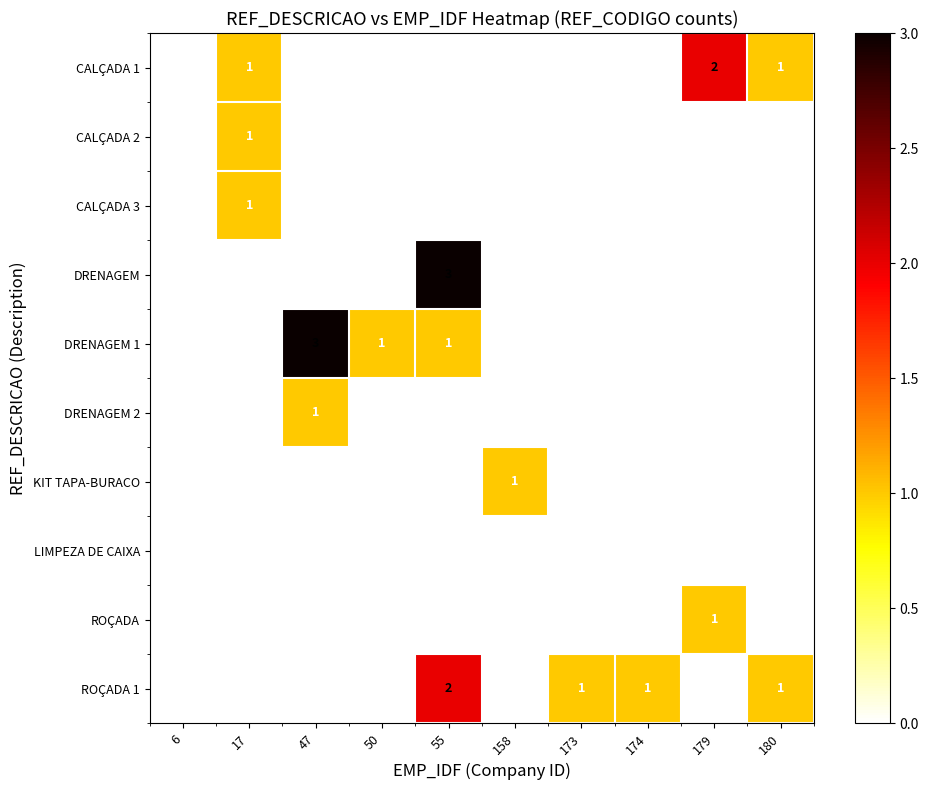

Is it true that CALÇADA 1 equals 1 at 47?

False